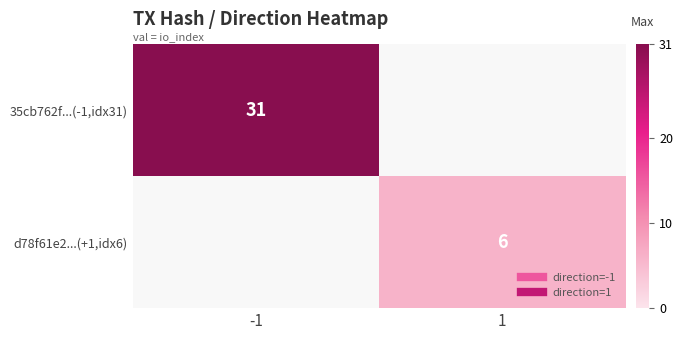

What is the lowest value of the 35cb762f...(-1,idx31) series?

31.0